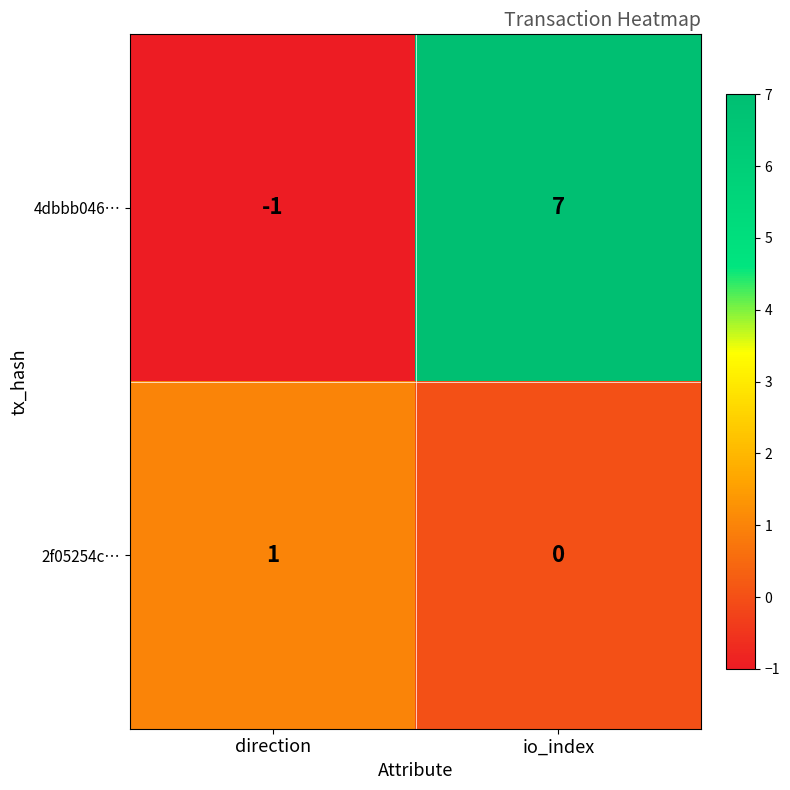

At how many categories does at least one series exceed 0?

2